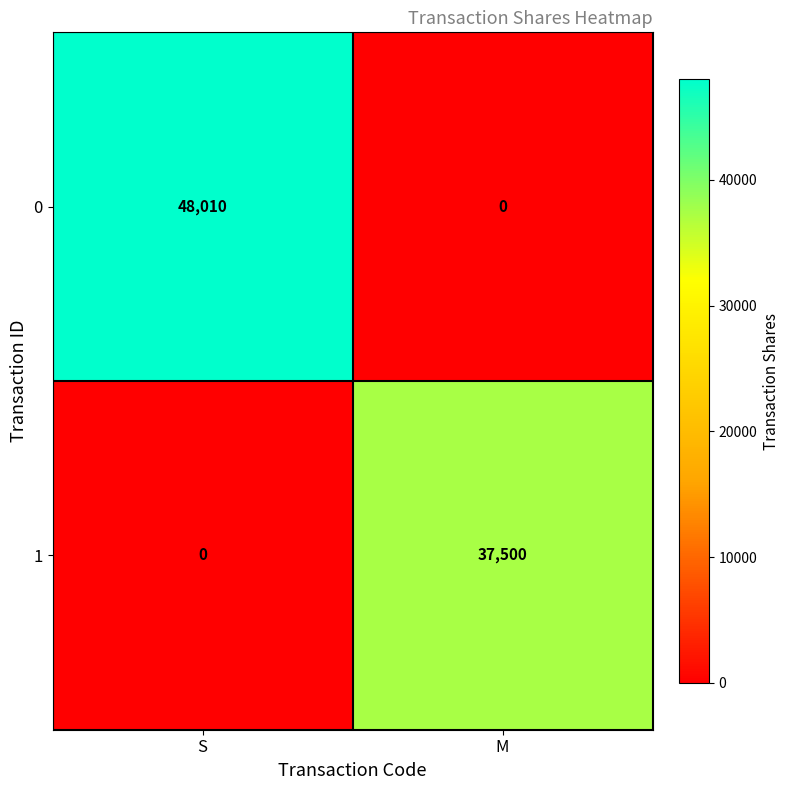

The value of 1 at M is 57861. True or false?

False